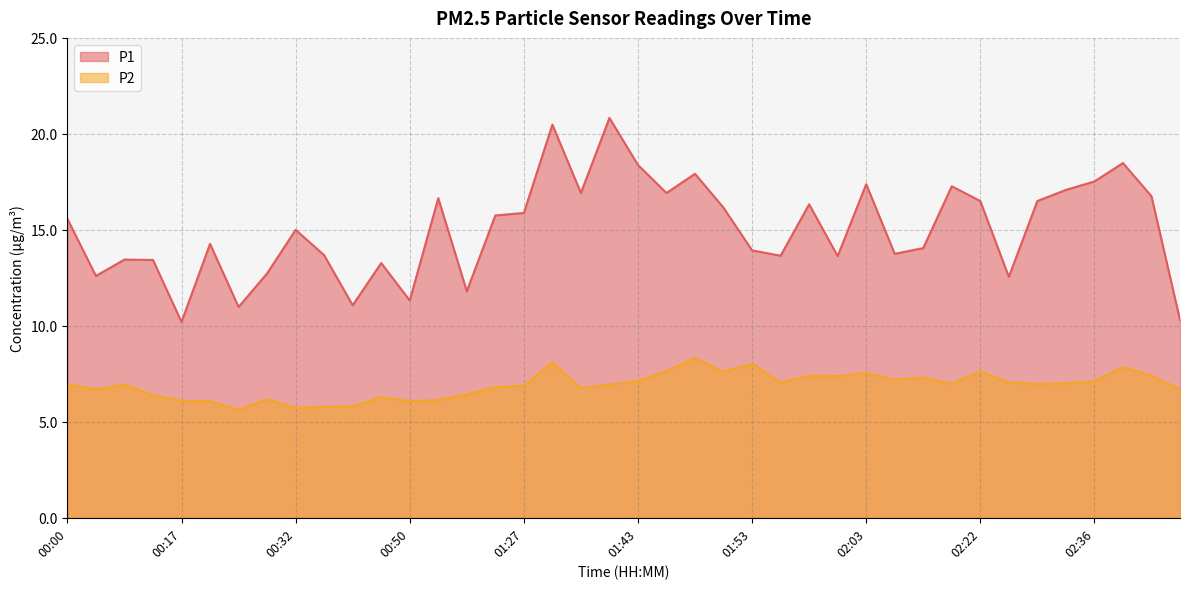

The P1 series shows 13.9 at 01:53. True or false?

True